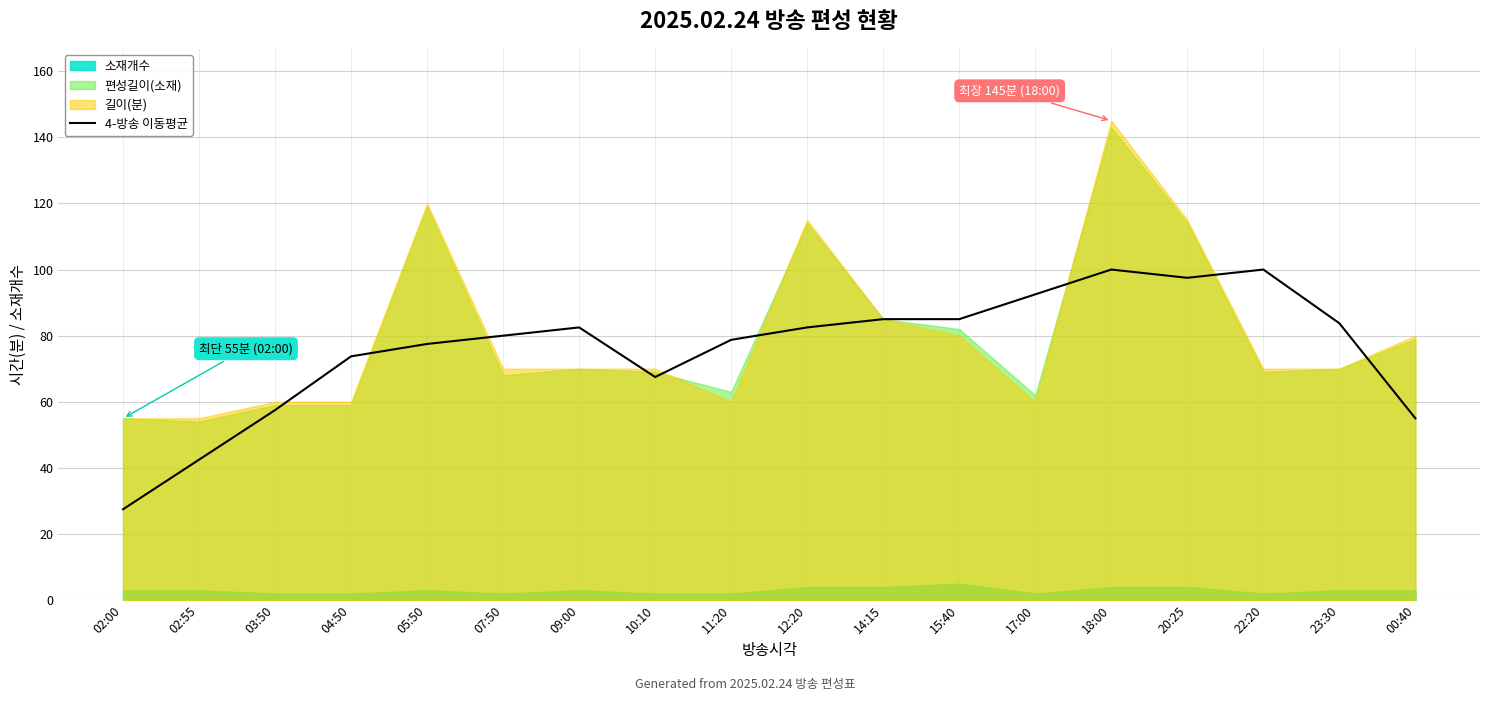

How many data points are above 82?

9